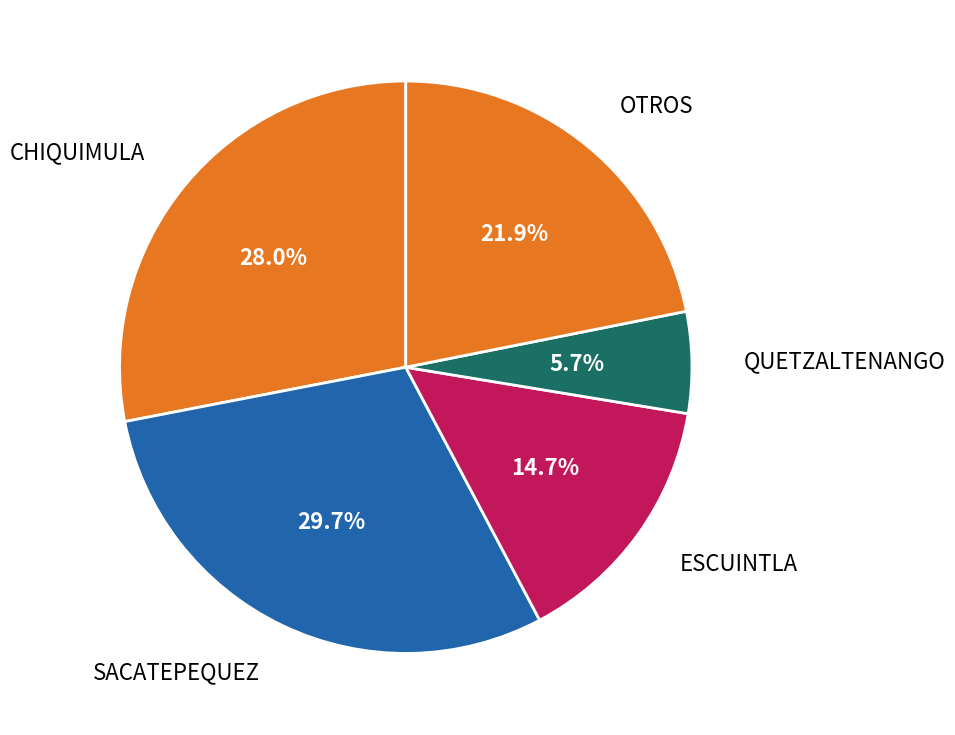

Count the number of slices in the pie.

5